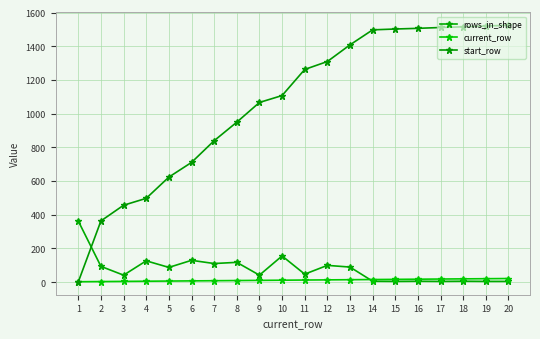

What is the greatest value displayed?

1524